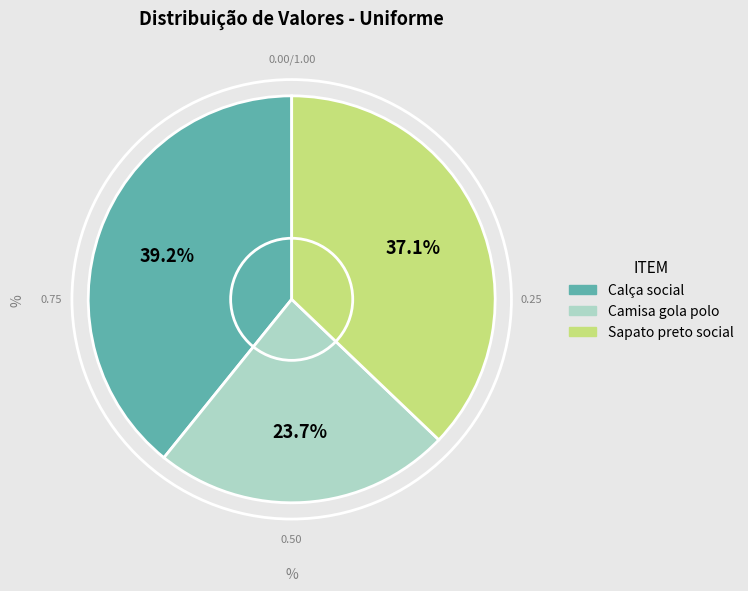

Count the number of slices in the pie.

3